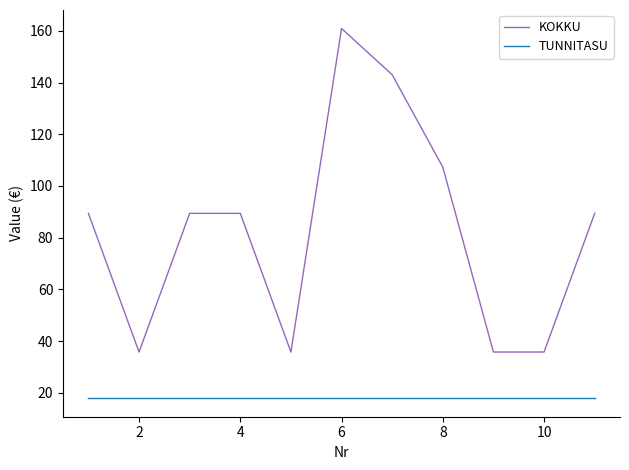

List the series in order of their peak value, highest first.

KOKKU, TUNNITASU